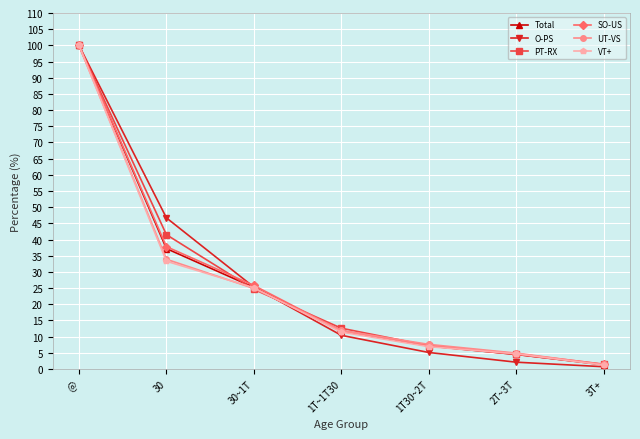

What is the sum of all UT-VS values?

184.6